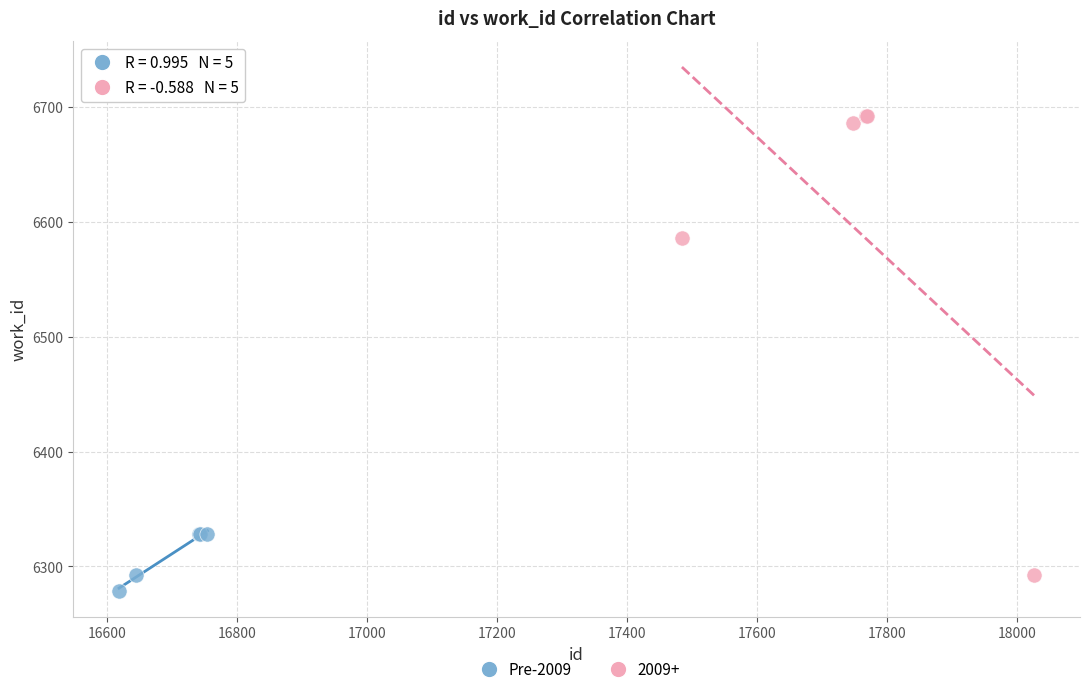

Which series reaches the maximum Y coordinate?

2009+